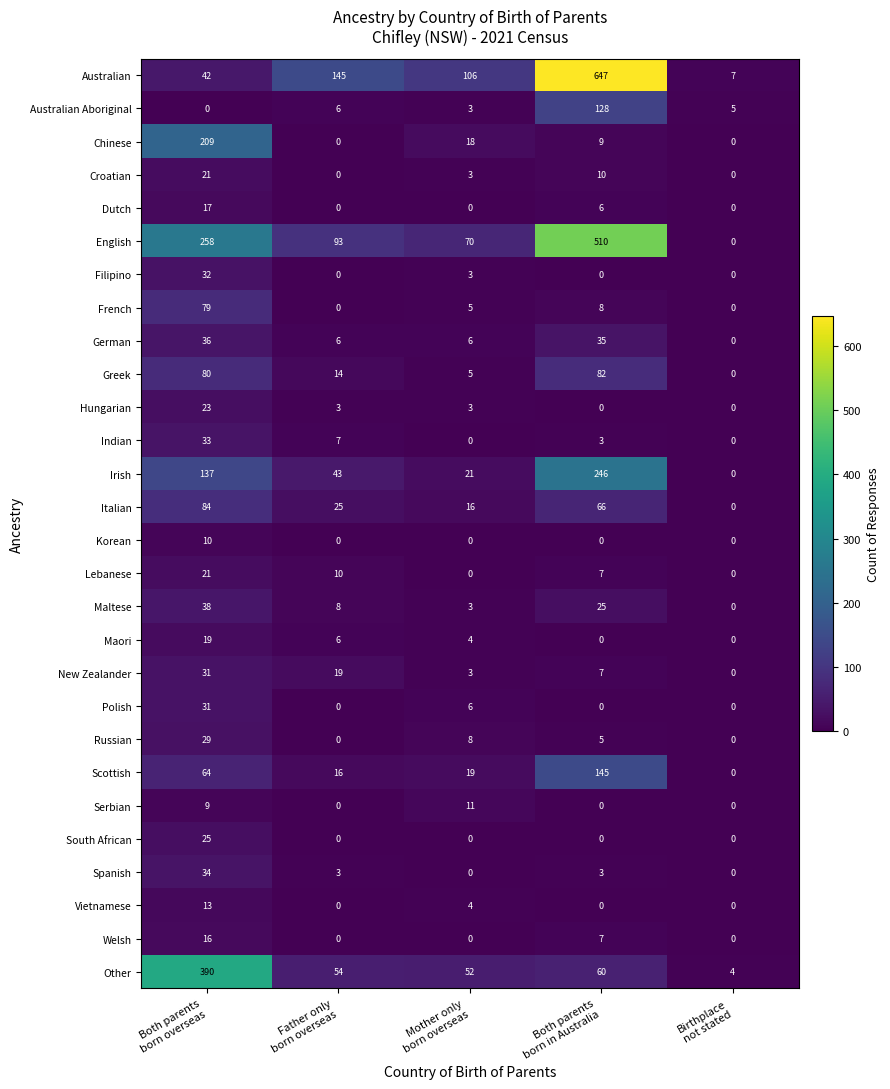

What is the total value across all series at Mother only
born overseas?

369